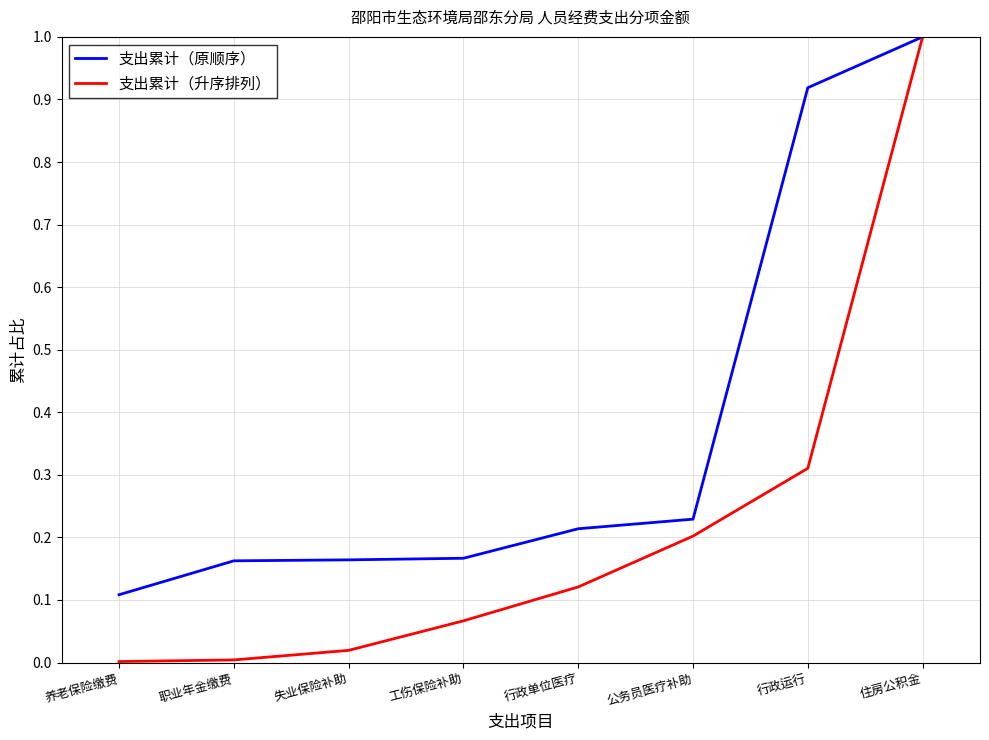

Rank the series at 失业保险补助 from highest to lowest value.

支出累计（原顺序）, 支出累计（升序排列）